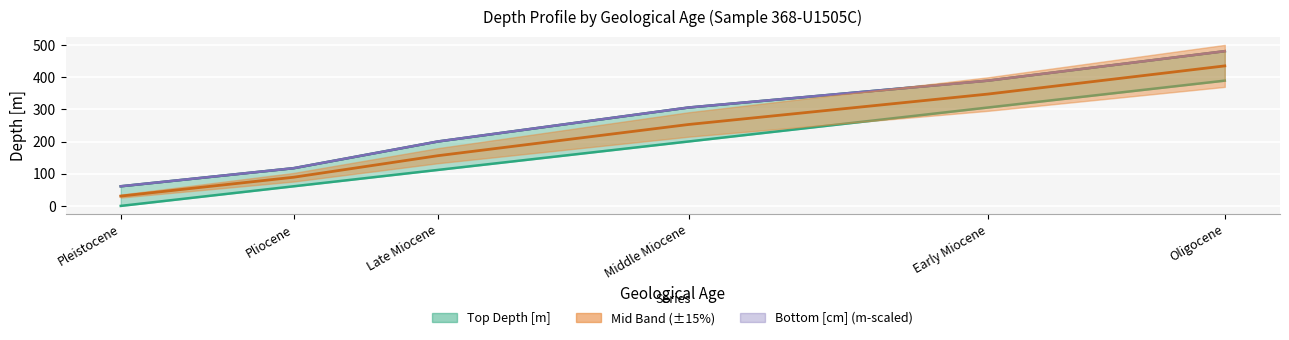

How many data points does each series have?

6